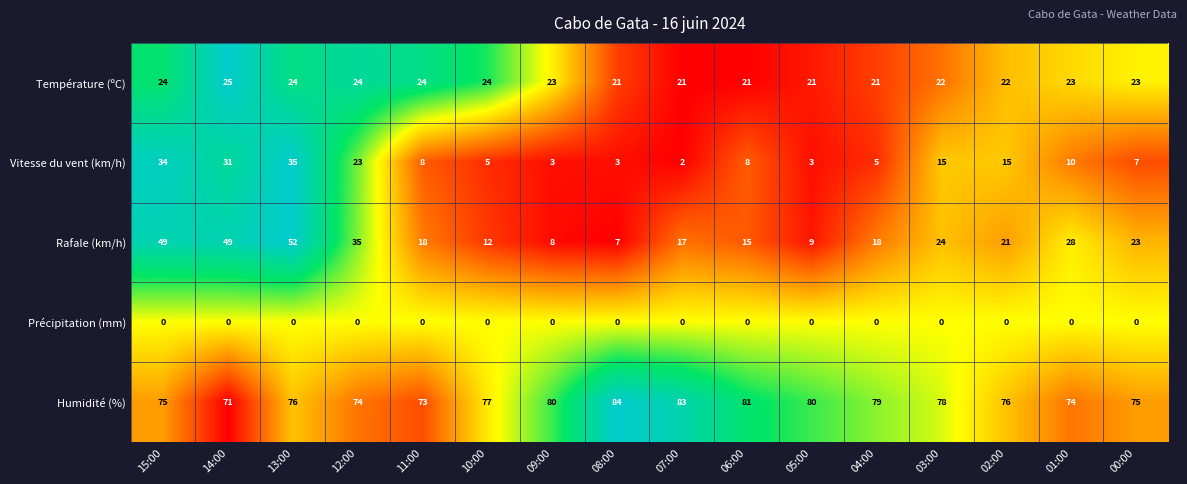

Which series has the widest spread of values?

Rafale (km/h)